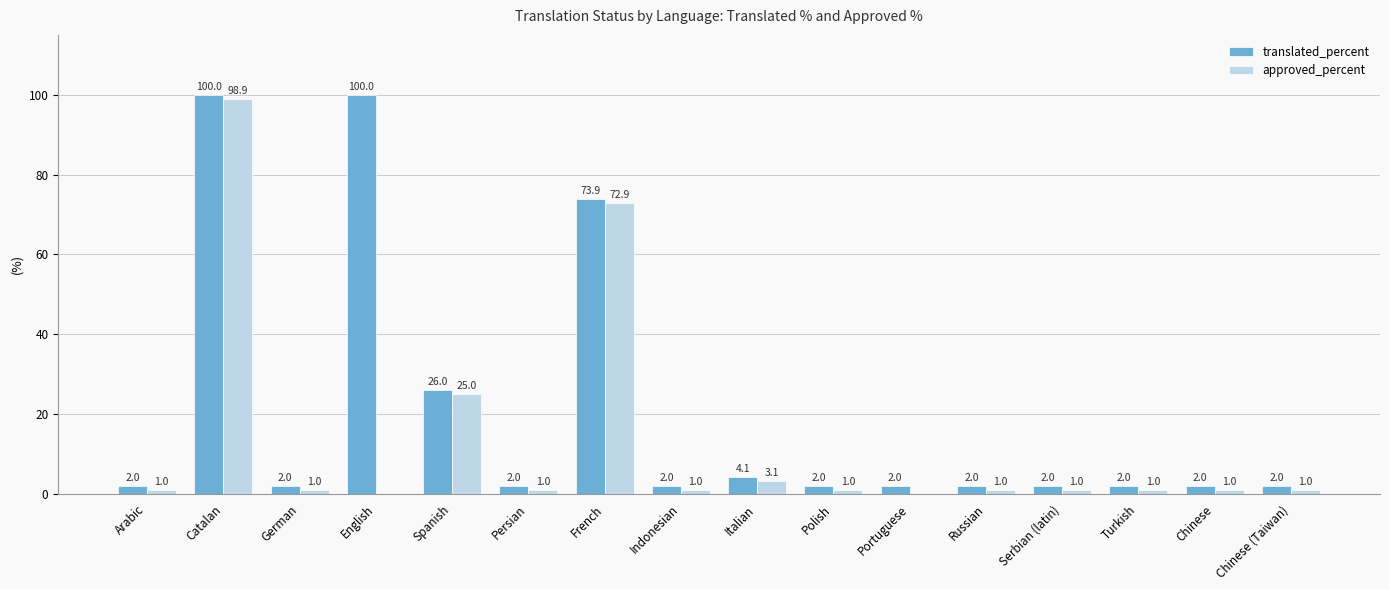

What is the highest value of the approved_percent series?

98.9